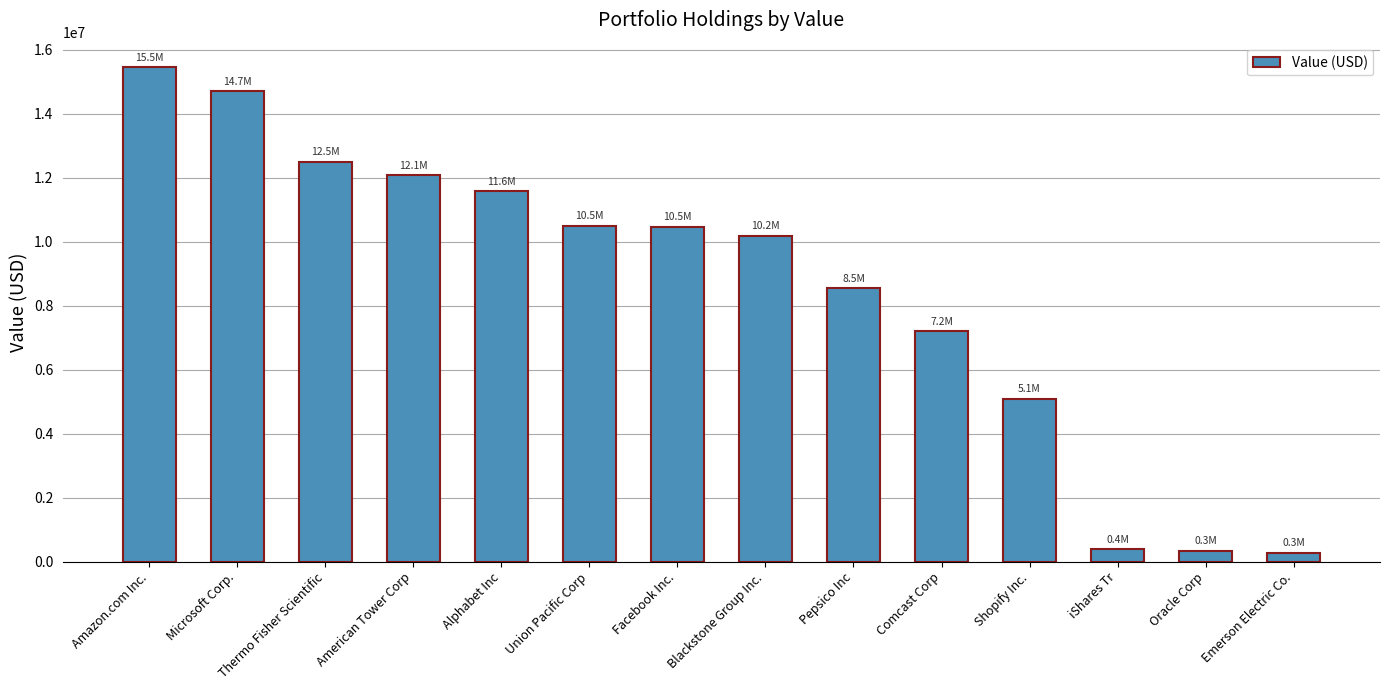

What is the value of the 7th bar from the left?

10477000